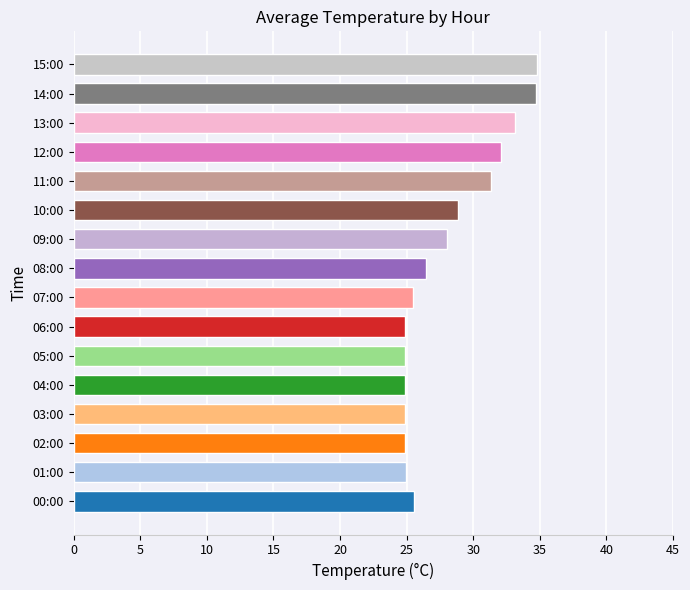

What is the sum of all values?

449.8